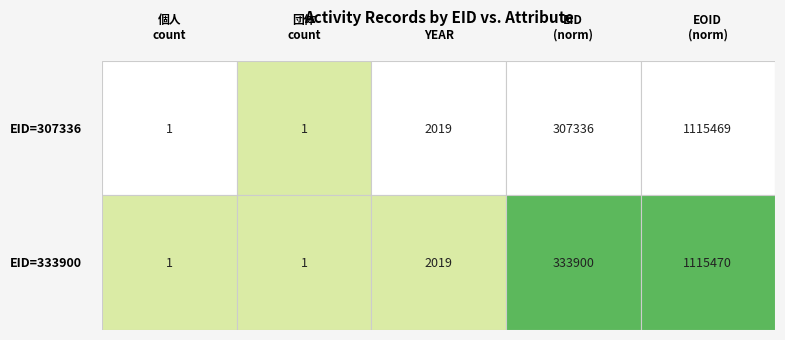

Reading left to right, extract all data points from this chart.

307336: 個人=1	団体=1	YEAR=2019	EID=307336	EOID=1115469
333900: 個人=1	団体=1	YEAR=2019	EID=333900	EOID=1115470